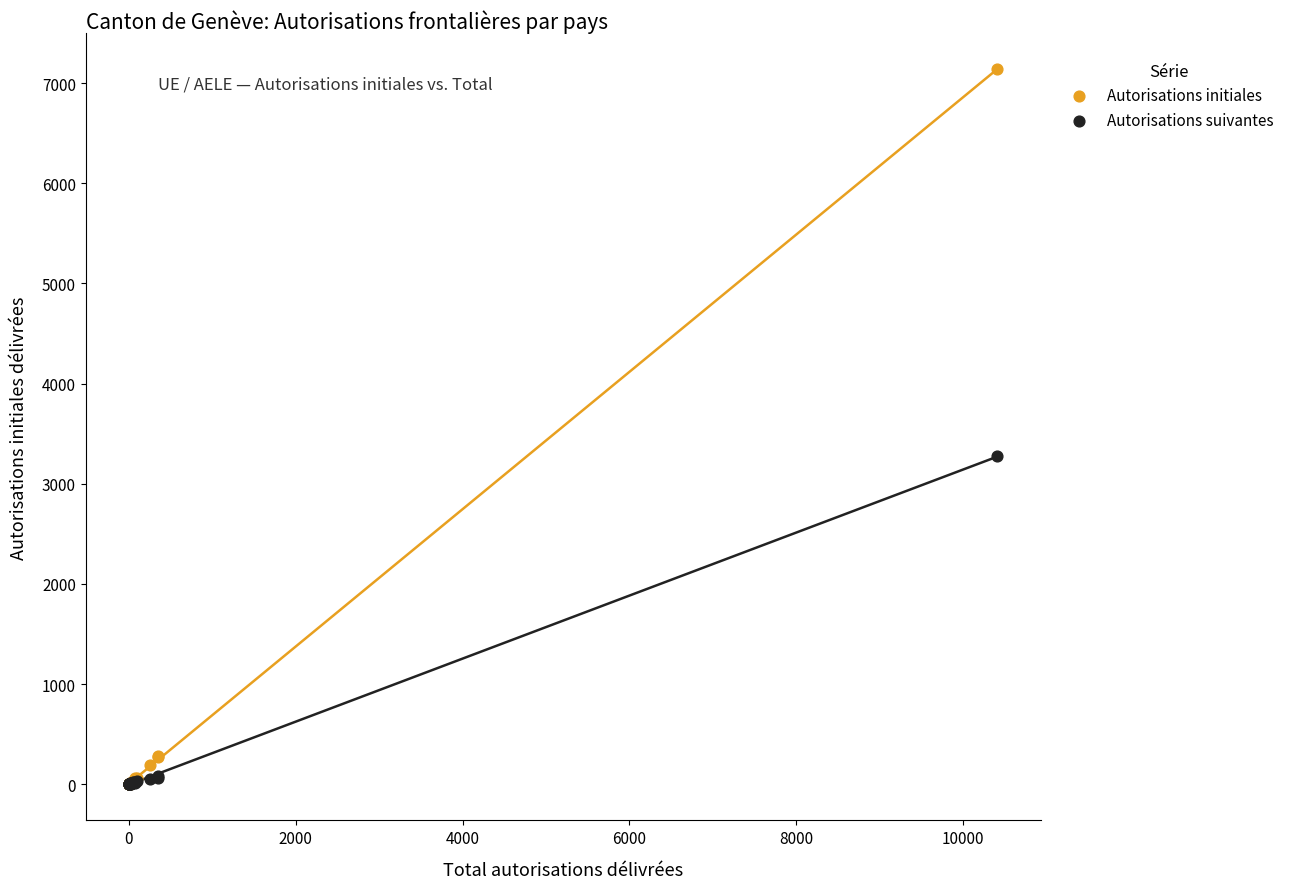

In the Autorisations initiales series, what Y value is closest to 3569?

284